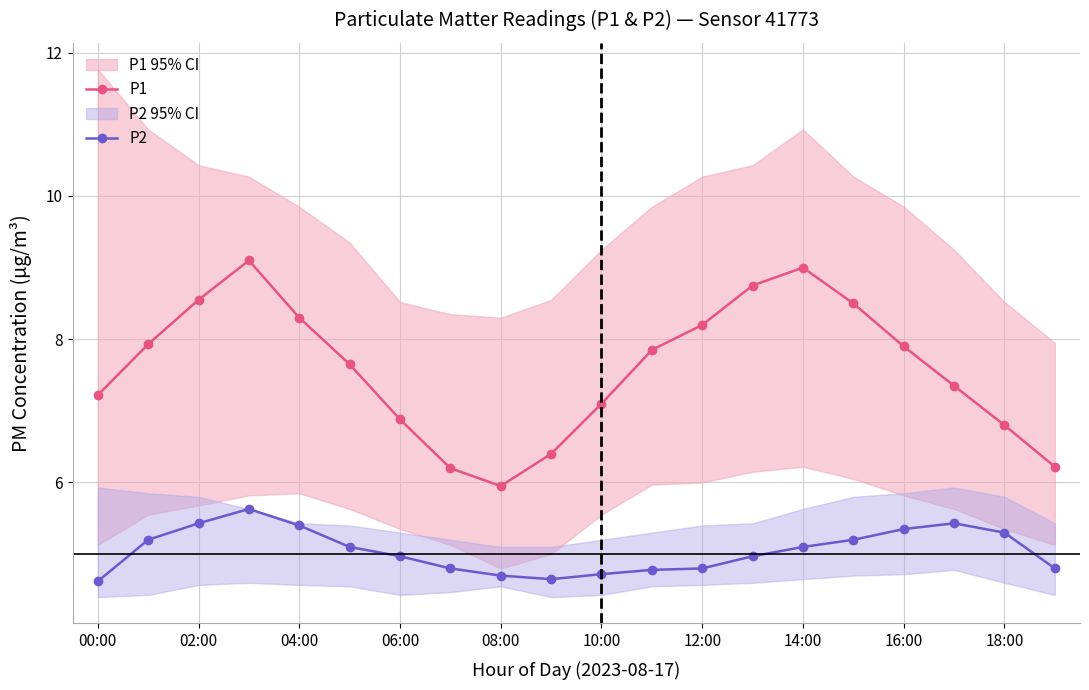

Does the chart have visible grid lines?

Yes